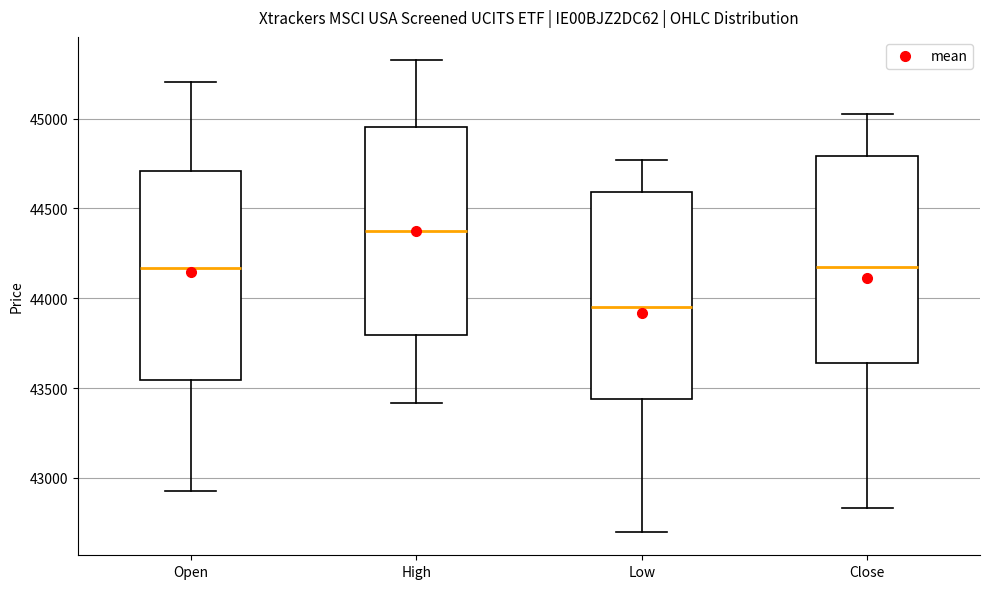

Reading left to right, transcribe this box plot: for each box, give where its median line is, the range the box spans, and where its two whiskers end, as read against the y-axis. The values are not printed on the chart, so give them approximately, as read against the axis.

Open: median 44150, box 43550 to 44700, whiskers 42950 to 45200
High: median 44350, box 43800 to 44950, whiskers 43400 to 45300
Low: median 43950, box 43450 to 44600, whiskers 42700 to 44750
Close: median 44200, box 43650 to 44800, whiskers 42850 to 45000